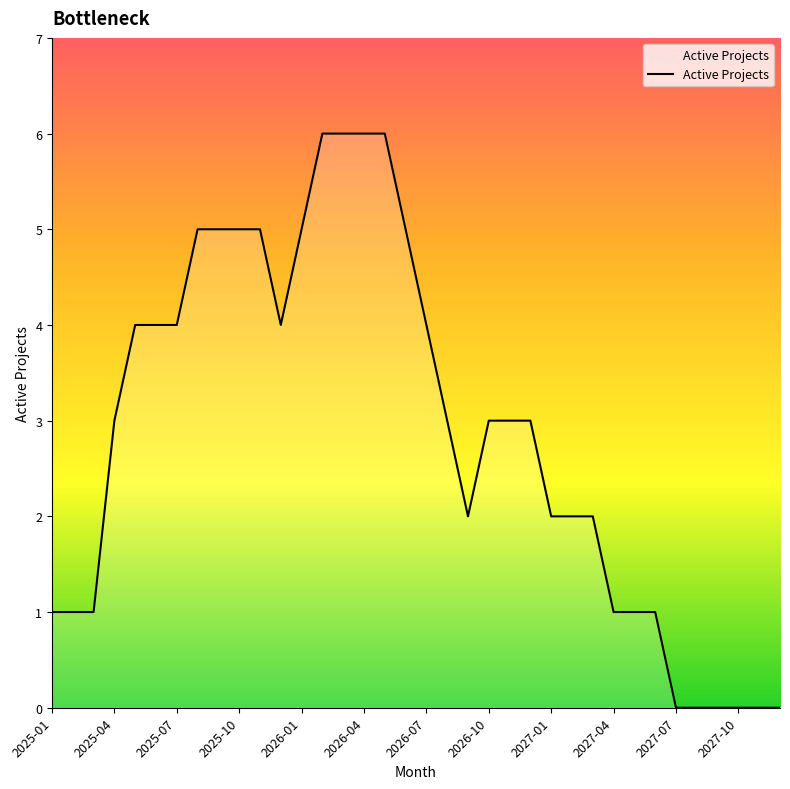

How many lines are shown in the chart?

1